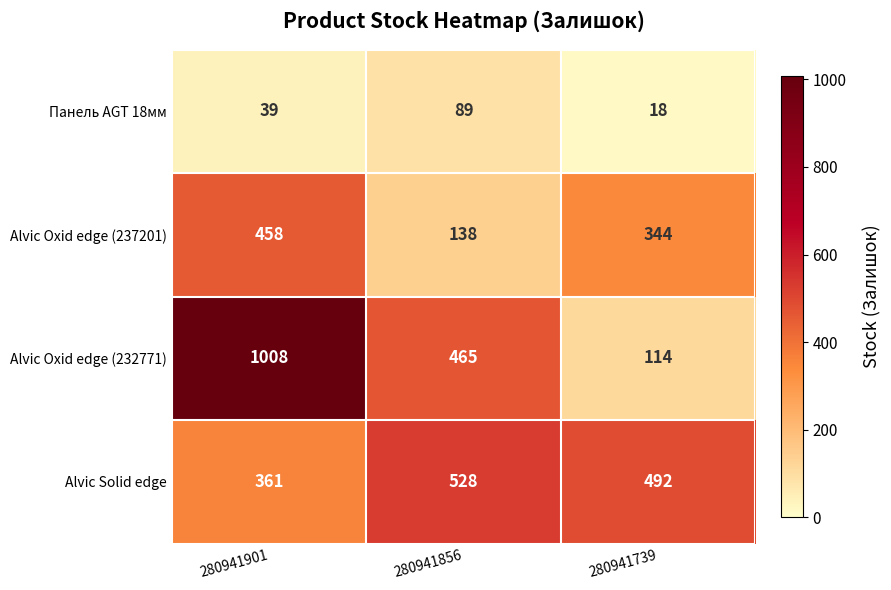

Which series has the largest range (max minus min)?

Alvic Oxid edge (232771)